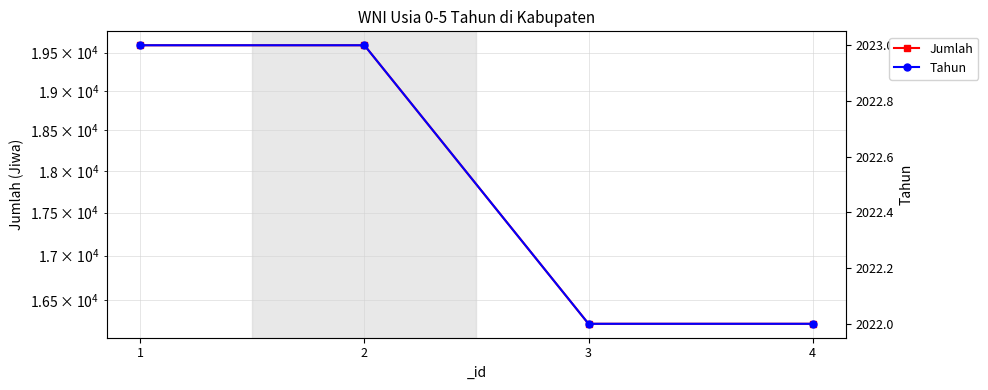

What is the value of the Tahun point at the 3rd from the left?

2022